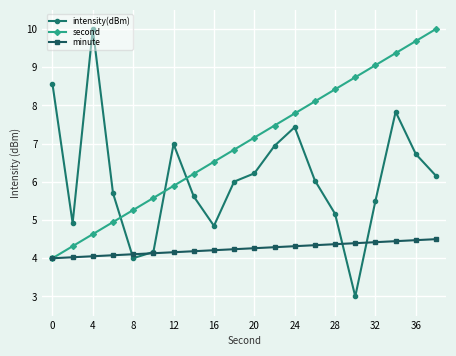

Which series has the widest spread of values?

intensity(dBm)